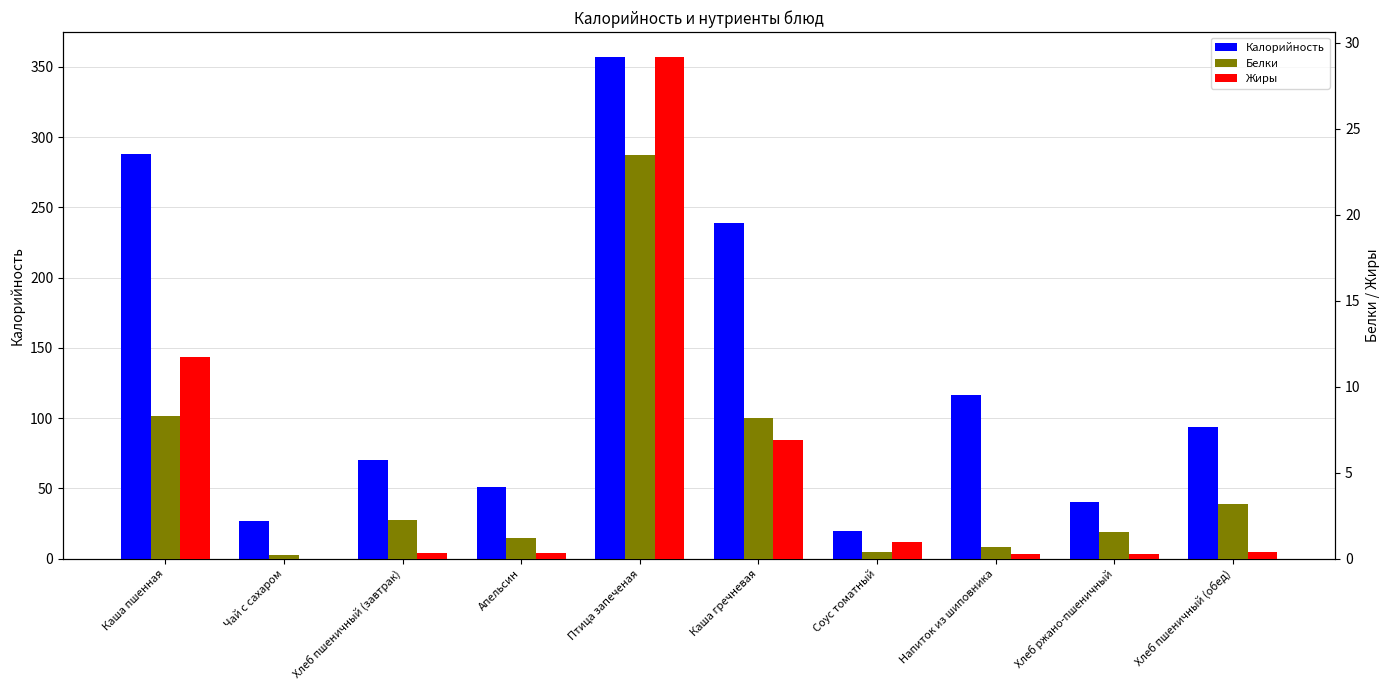

What is the label of the 1st bar from the right?

Хлеб пшеничный (обед)